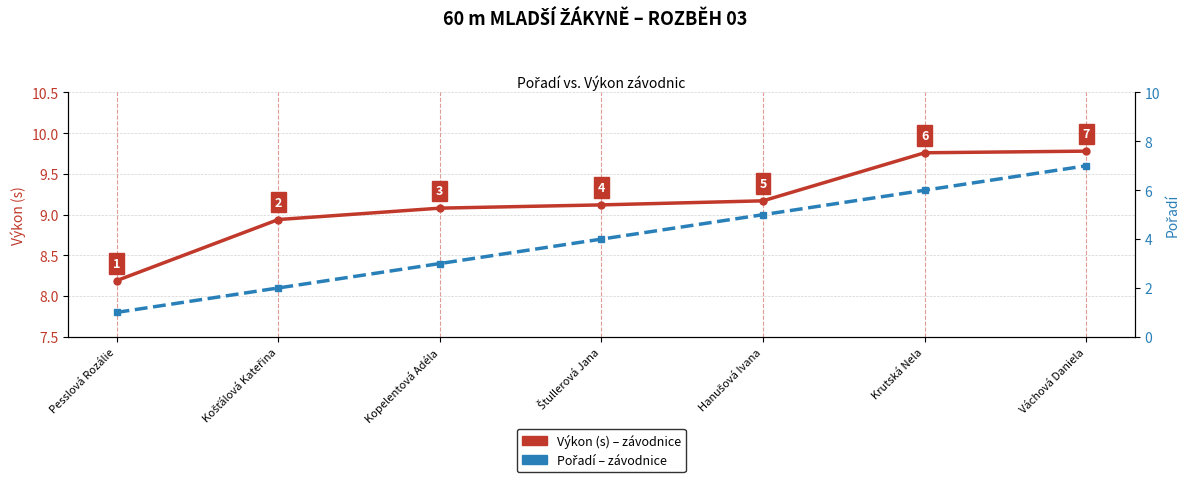

What position from the right is Kopelentová Adéla?

5